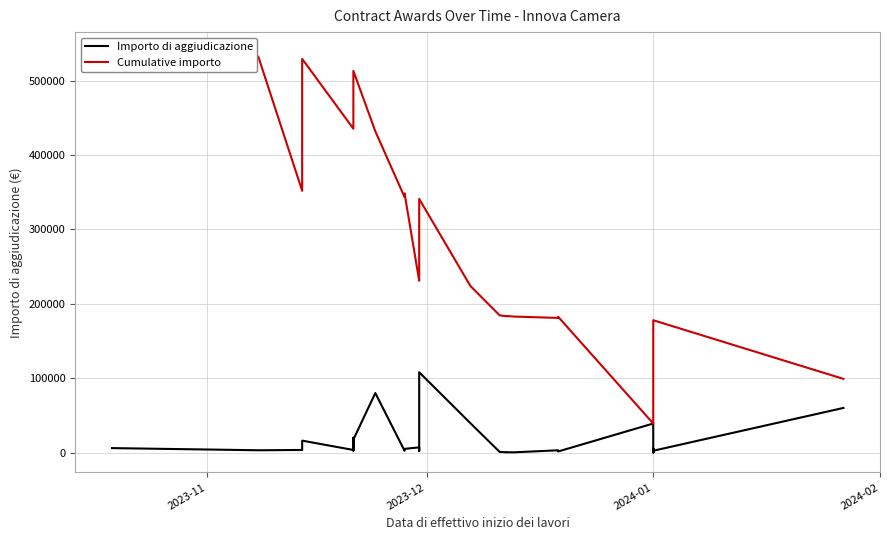

At which category does the chart reach its peak across all series?

2023-11